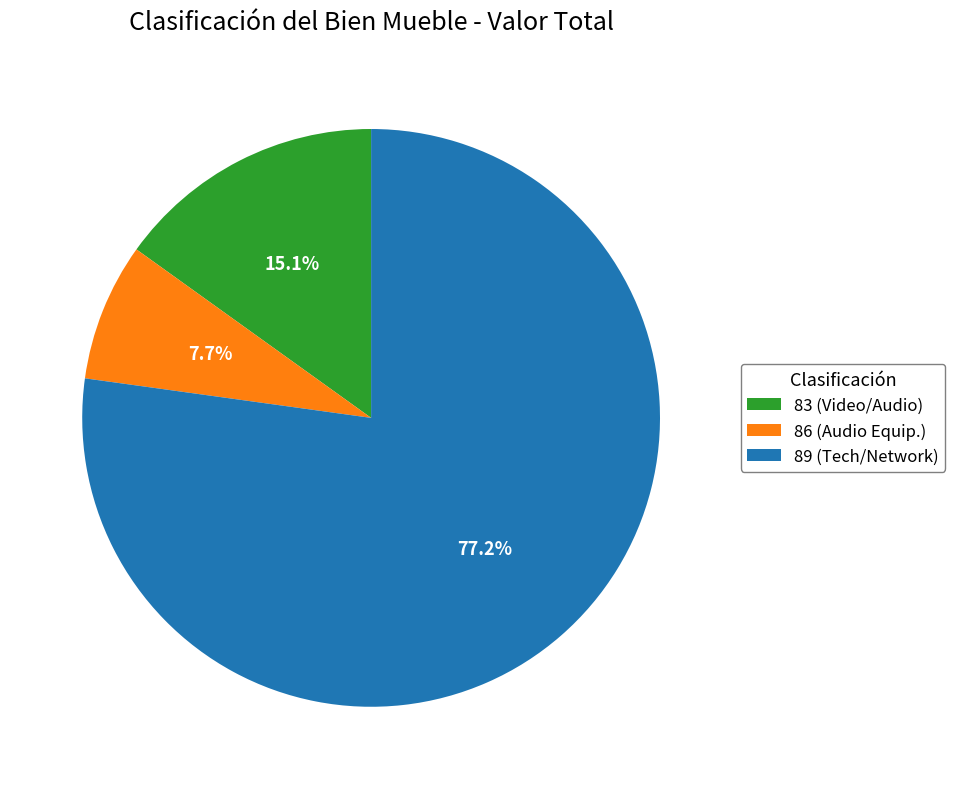

Which has a higher value, 83 (Video/Audio) or 89 (Tech/Network)?

89 (Tech/Network)